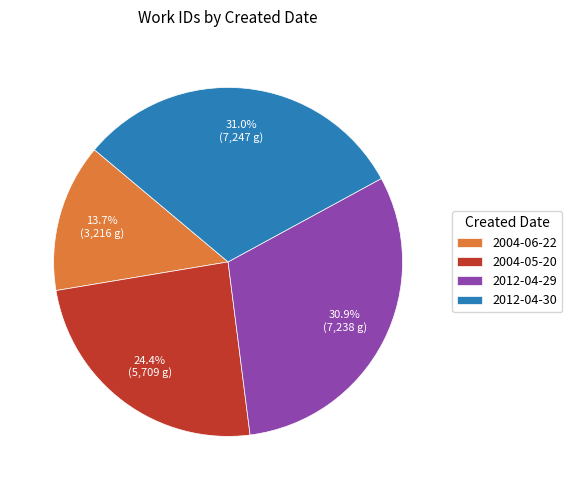

How many segments does this pie chart have?

4